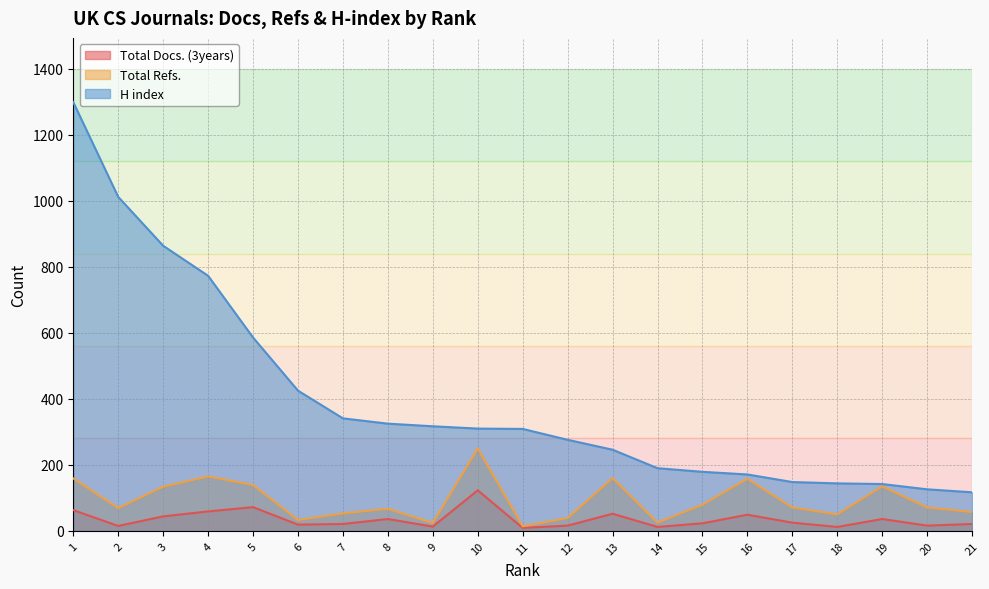

List the series in order of their overall mean, highest first.

H index, Total Refs., Total Docs. (3years)